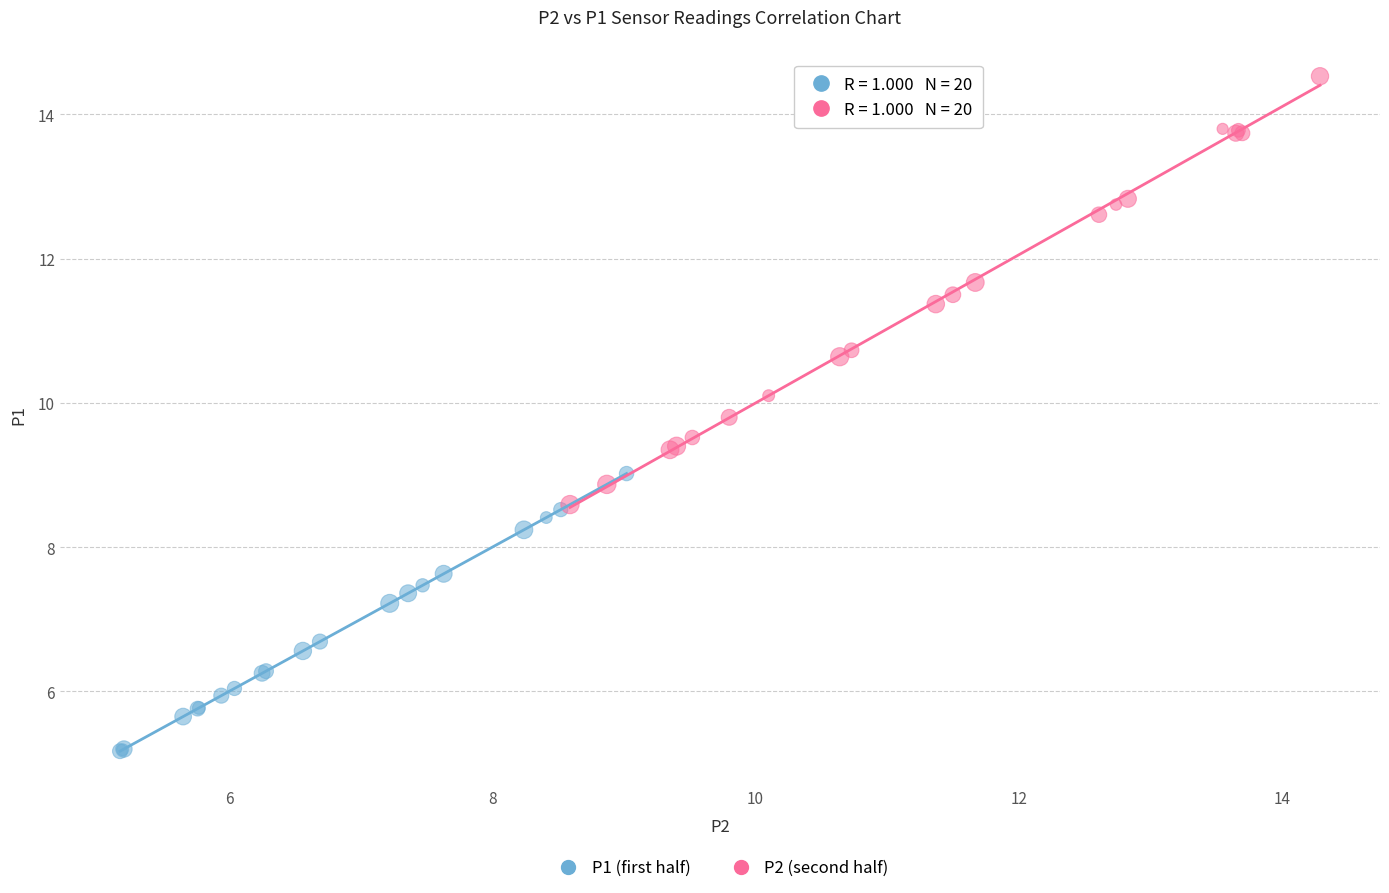

Which series reaches the minimum Y coordinate?

P1 (first half)